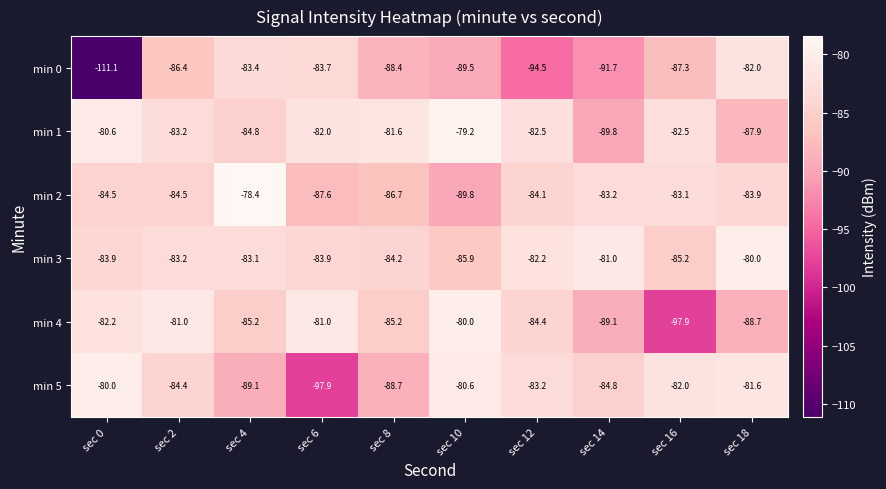

Rank the categories by min 5 value from highest to lowest.

sec 0, sec 10, sec 18, sec 16, sec 12, sec 2, sec 14, sec 8, sec 4, sec 6